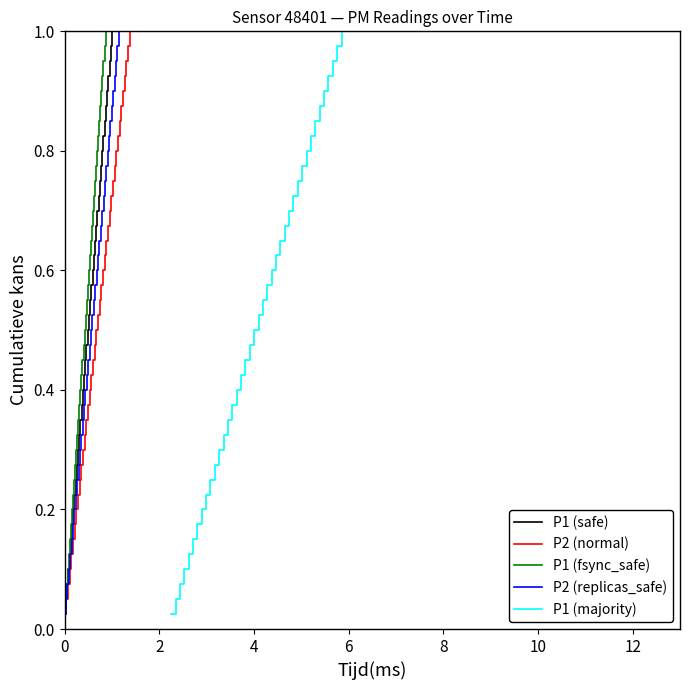

What is the difference between the maximum and minimum values in the P2 (normal) series?

1.0